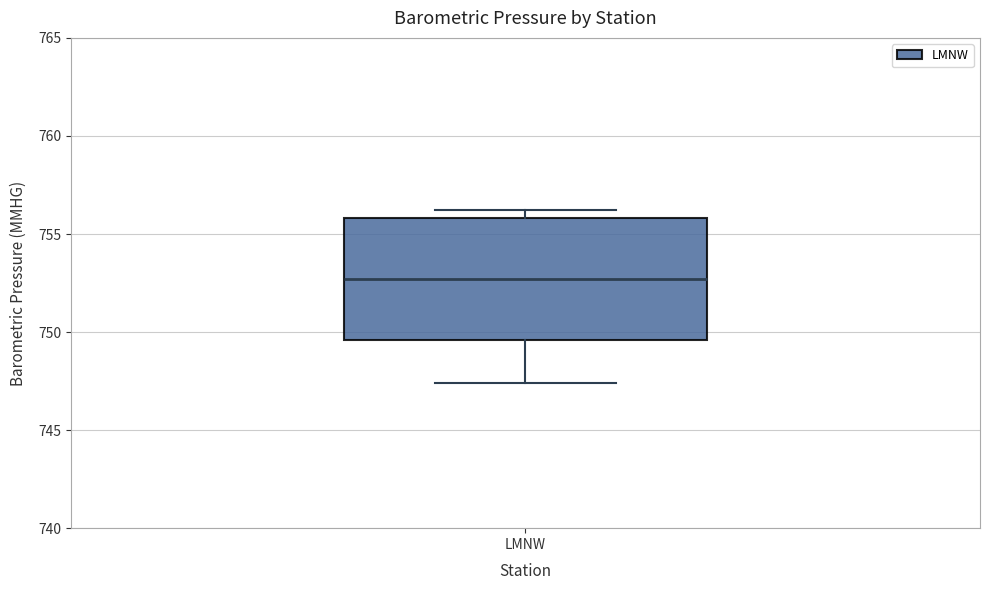

Transcribe this box plot: give where the median line is, the range the box spans, and where the two whiskers end, as read against the y-axis. The values are not printed on the chart, so give them approximately, as read against the axis.

median 752.5, box 749.5 to 756.0, whiskers 747.5 to 756.0 (just above the box's upper edge)